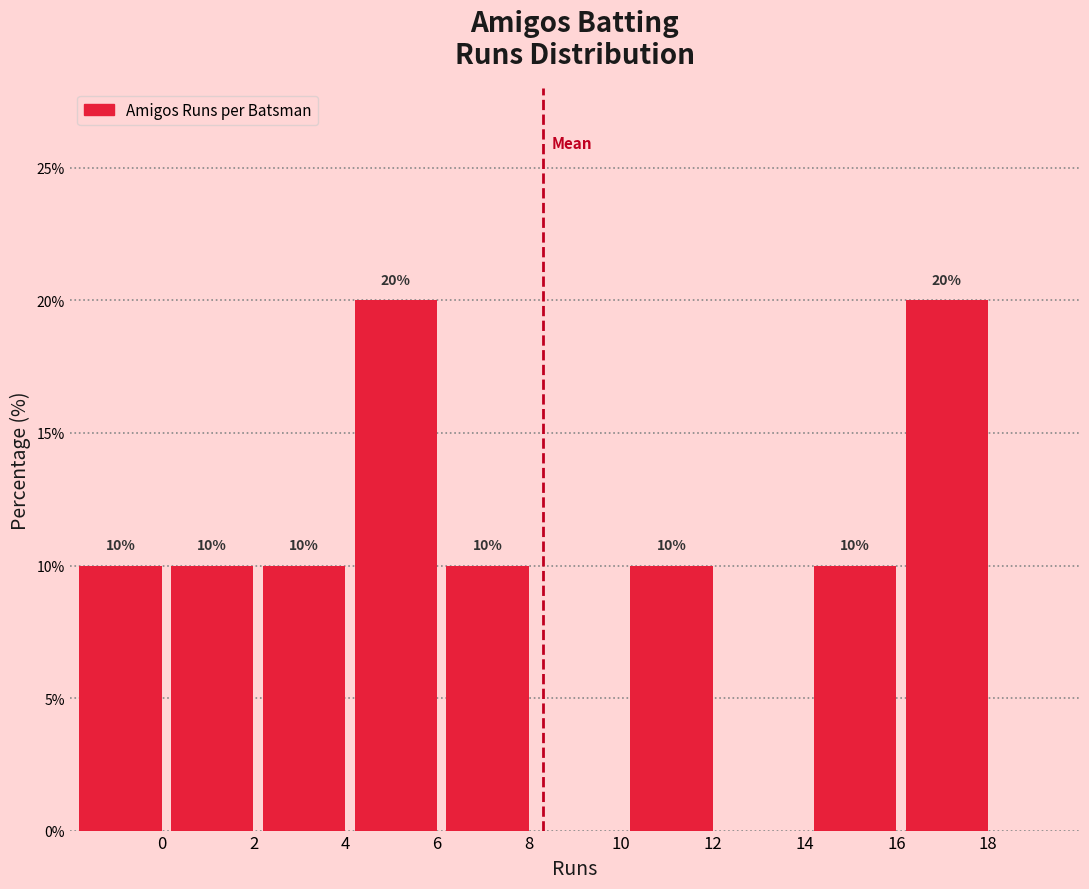

Reading left to right, list all the values displayed in this chart.

0=10	2=10	4=10	6=20	8=10	10=0	12=10	14=0	16=10	18=20